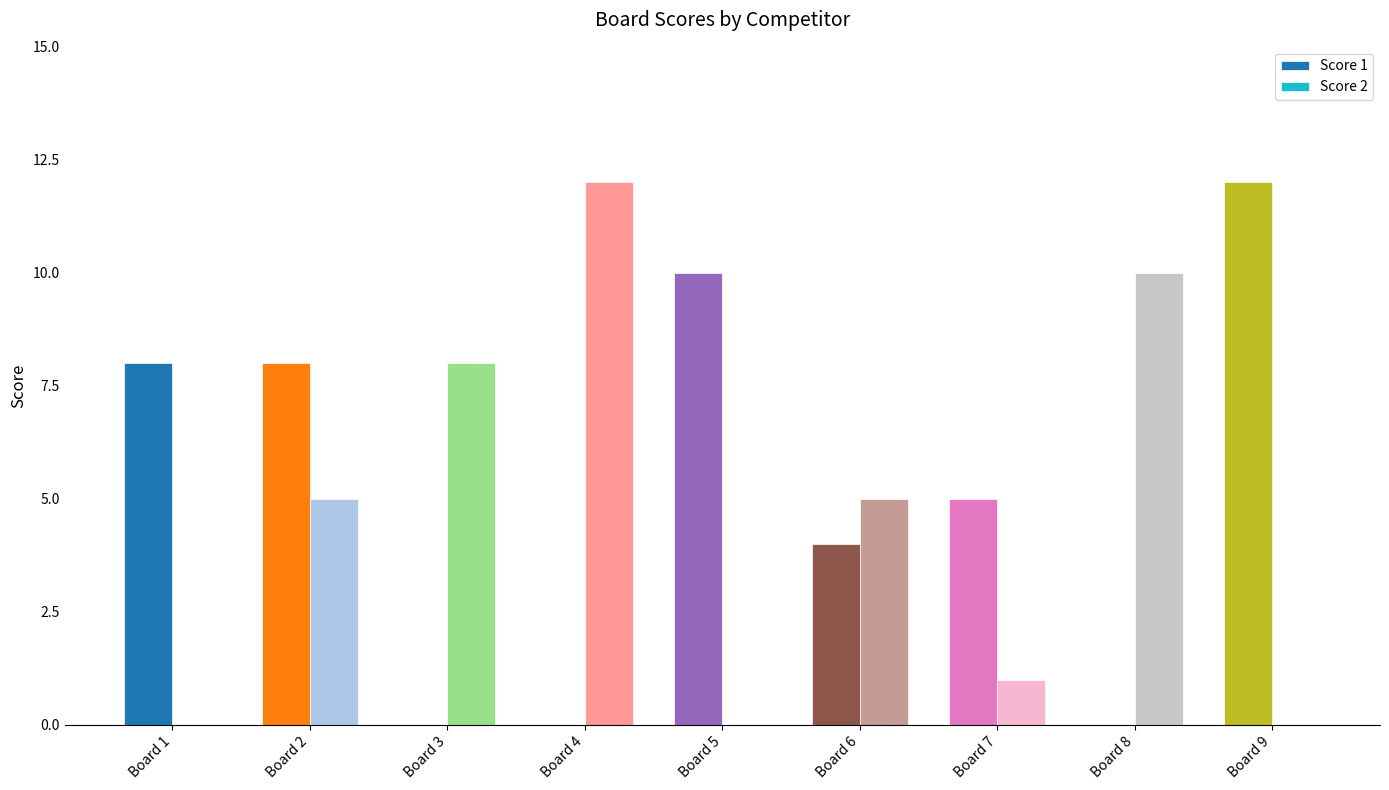

True or false: Score 1 has a value of 10 at Board 5.

True